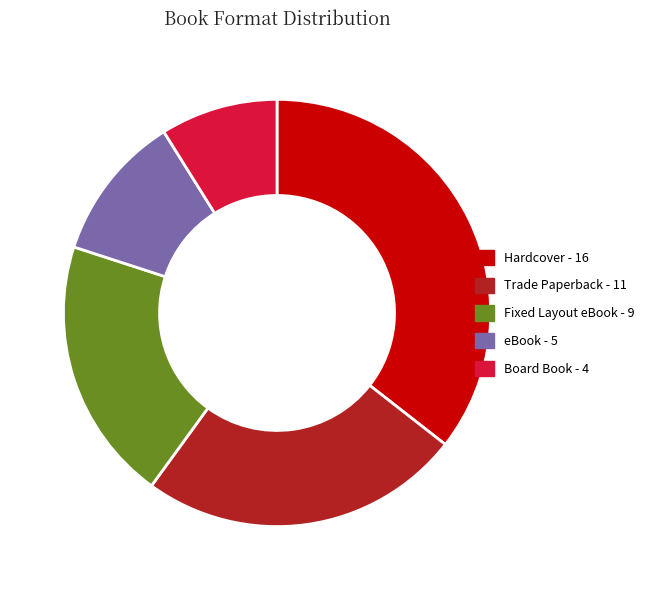

Rank the categories by value from lowest to highest.

Board Book, eBook, Fixed Layout eBook, Trade Paperback, Hardcover